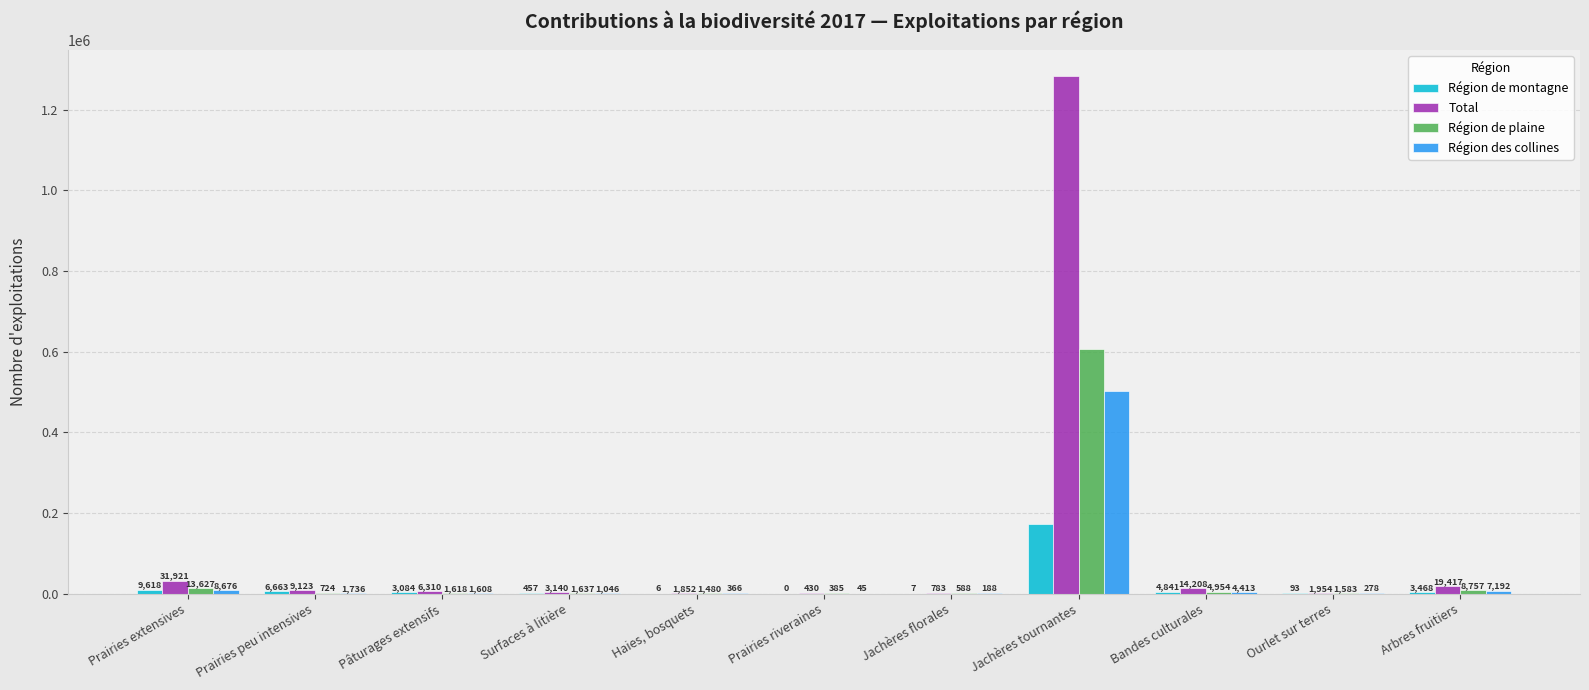

Reading left to right, extract all data points from this chart.

Région de montagne: Prairies extensives=9618	Prairies peu intensives=6663	Pâturages extensifs=3084	Surfaces à litière=457	Haies, bosquets=6	Prairies riveraines=0	Jachères florales=7	Jachères tournantes=173334	Bandes culturales=4841	Ourlet sur terres=93	Arbres fruitiers=3468
Total: Prairies extensives=31921	Prairies peu intensives=9123	Pâturages extensifs=6310	Surfaces à litière=3140	Haies, bosquets=1852	Prairies riveraines=430	Jachères florales=783	Jachères tournantes=1284071	Bandes culturales=14208	Ourlet sur terres=1954	Arbres fruitiers=19417
Région de plaine: Prairies extensives=13627	Prairies peu intensives=724	Pâturages extensifs=1618	Surfaces à litière=1637	Haies, bosquets=1480	Prairies riveraines=385	Jachères florales=588	Jachères tournantes=607370	Bandes culturales=4954	Ourlet sur terres=1583	Arbres fruitiers=8757
Région des collines: Prairies extensives=8676	Prairies peu intensives=1736	Pâturages extensifs=1608	Surfaces à litière=1046	Haies, bosquets=366	Prairies riveraines=45	Jachères florales=188	Jachères tournantes=503367	Bandes culturales=4413	Ourlet sur terres=278	Arbres fruitiers=7192